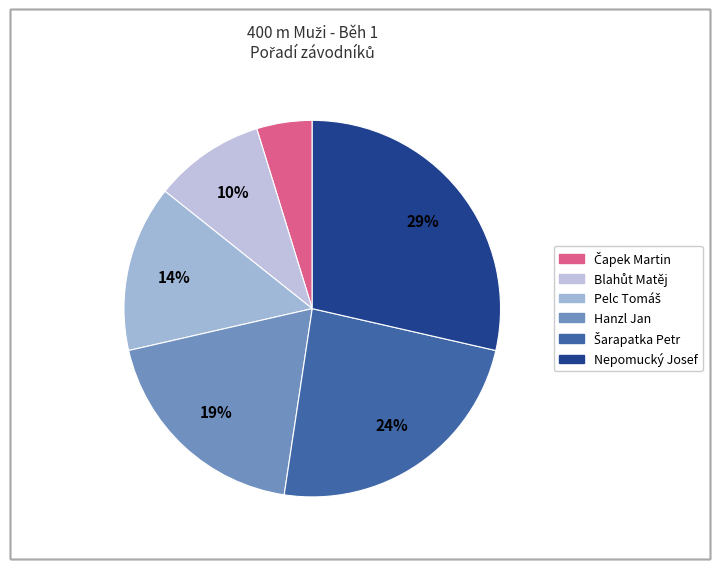

The Blahůt Matěj slice represents 10% of the pie. True or false?

True